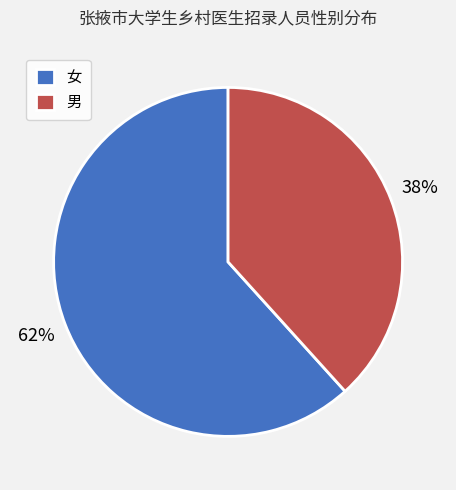

The 男 slice represents 38% of the pie. True or false?

True